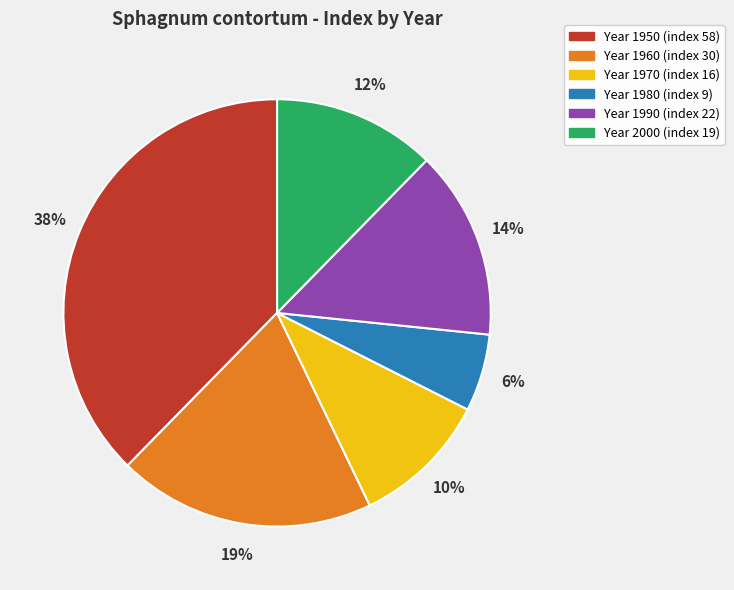

Is there a majority slice in this chart?

No